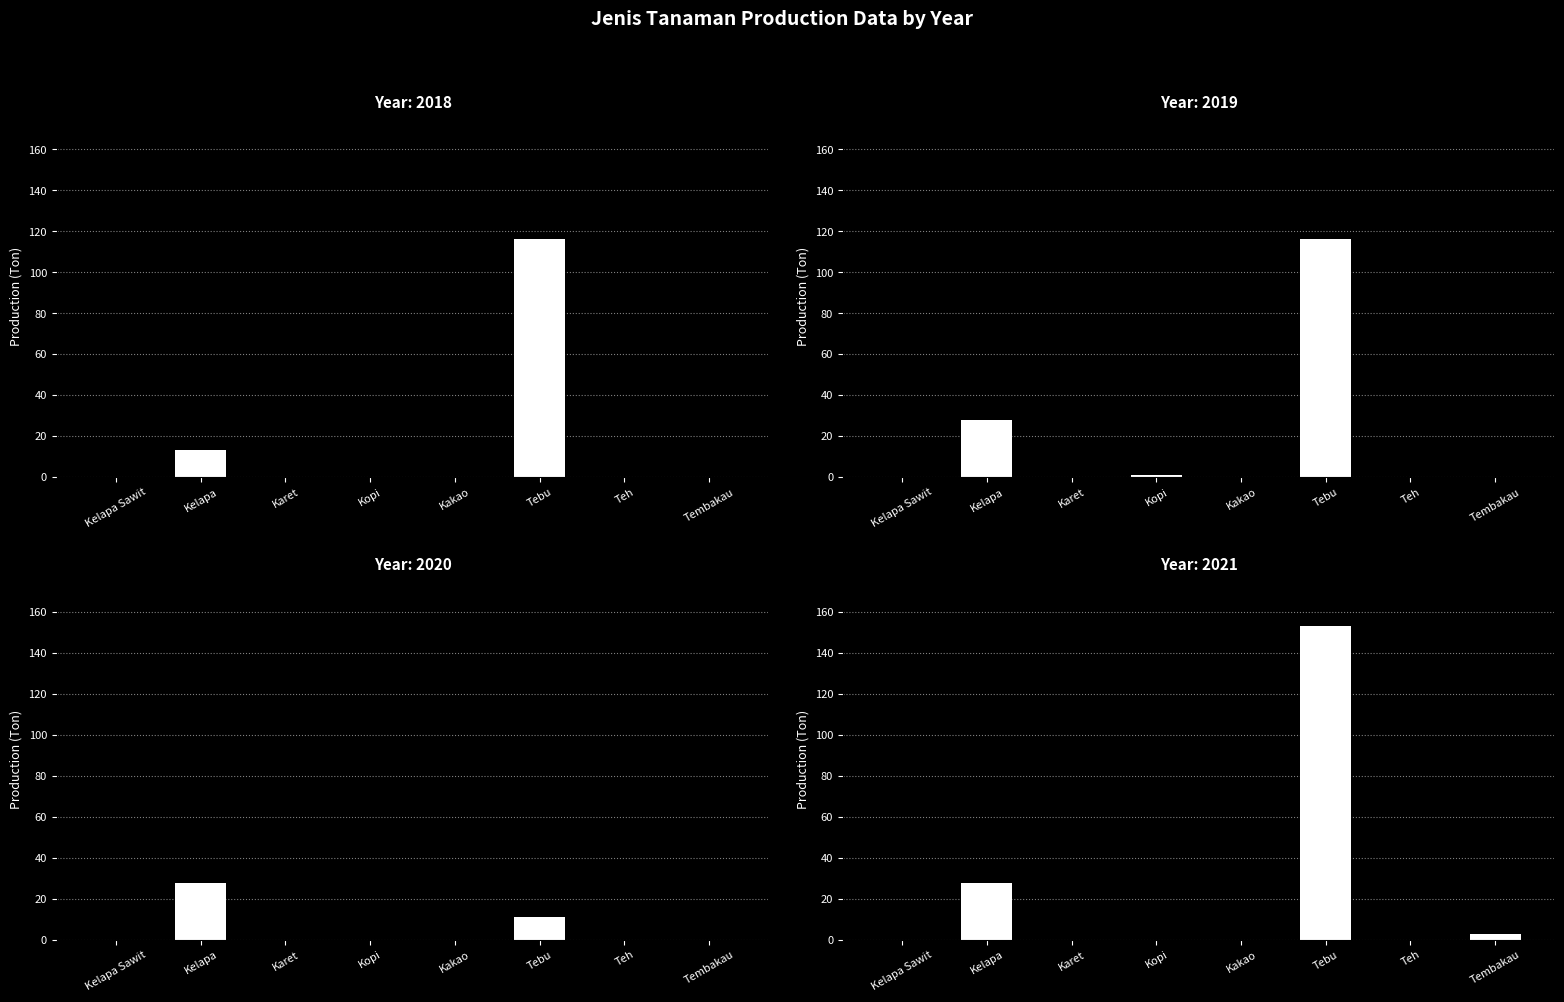

What is the label of the 3rd bar from the left?

Karet